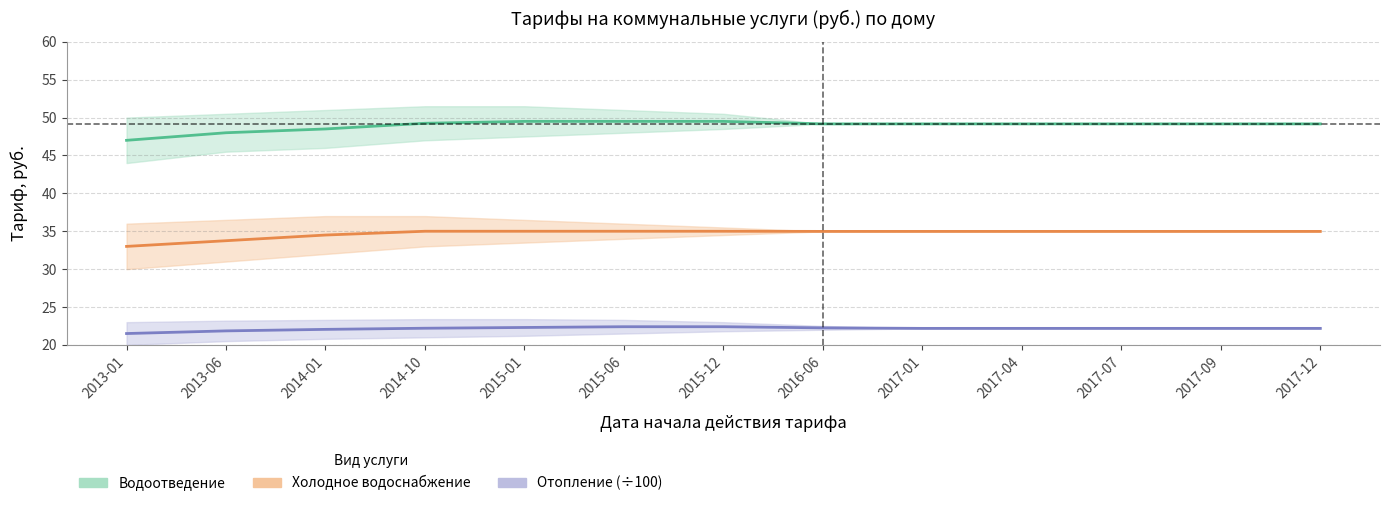

At which label does Водоотведение first exceed 49?

2014-10